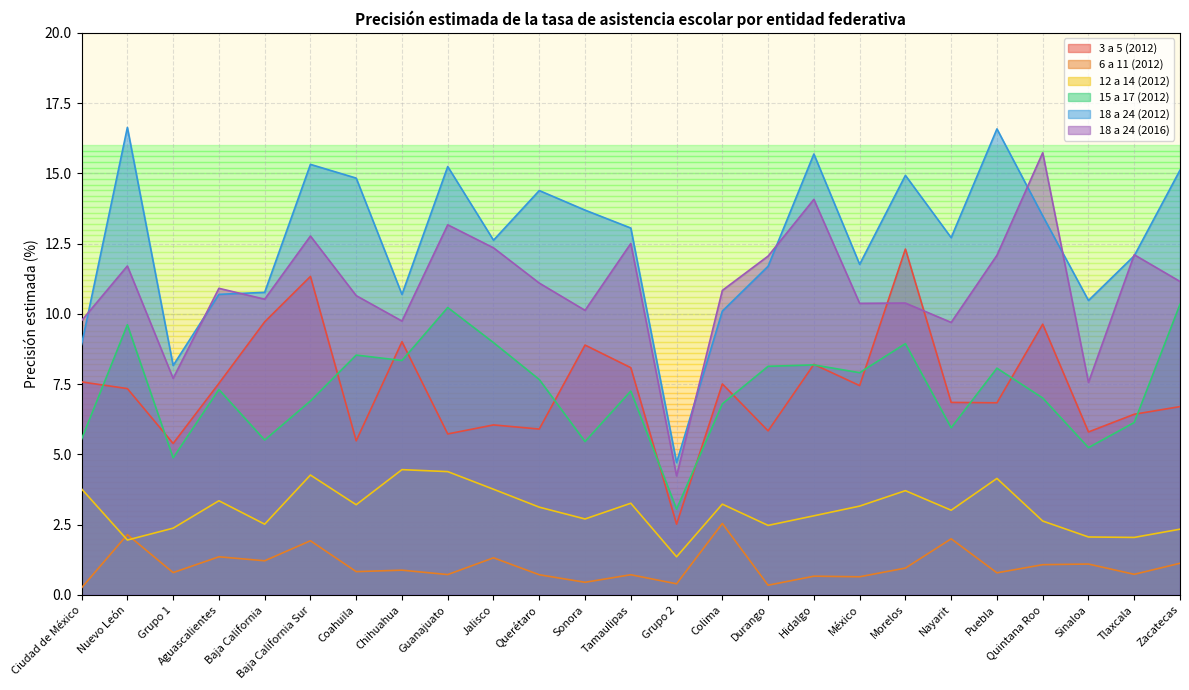

Which has a higher value, Quintana Roo or Sonora?

Quintana Roo